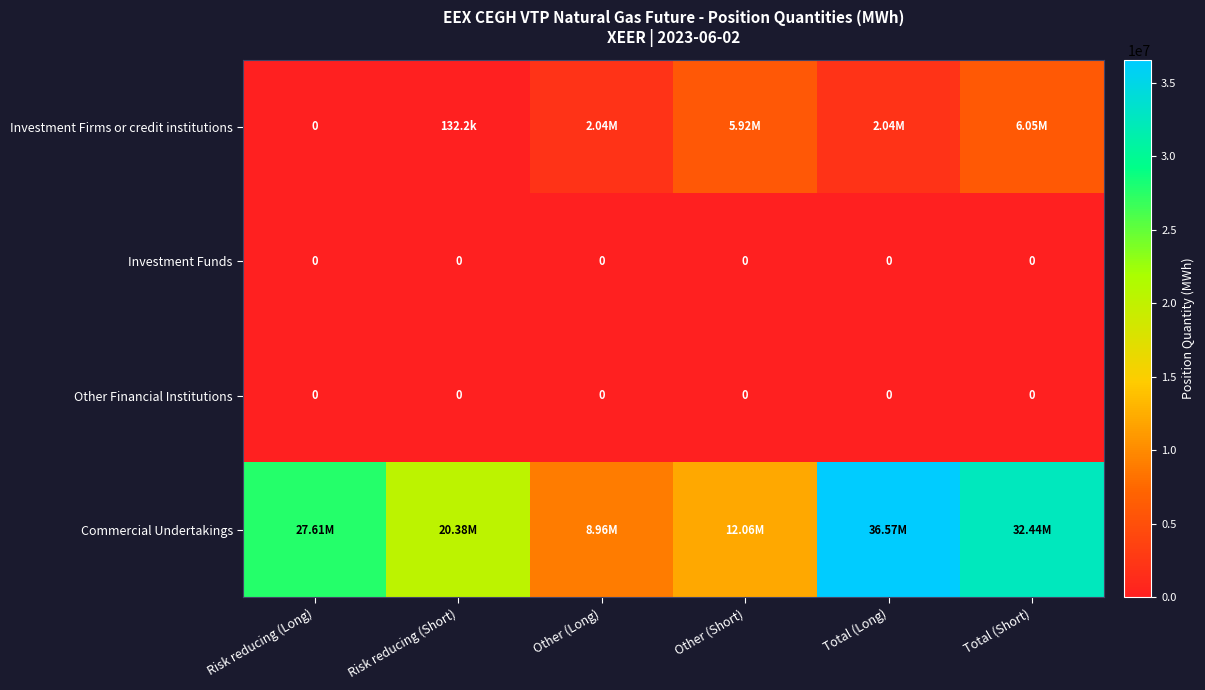

Which series changed the most between Risk reducing (Long) and Other (Short)?

Commercial Undertakings